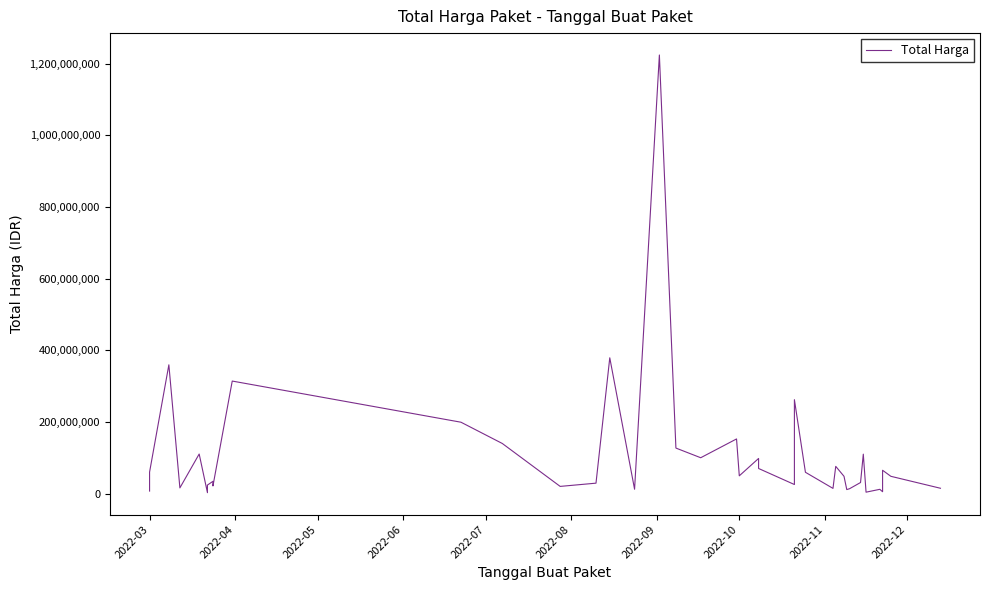

What is the value of the 5th point from the left?

110389990